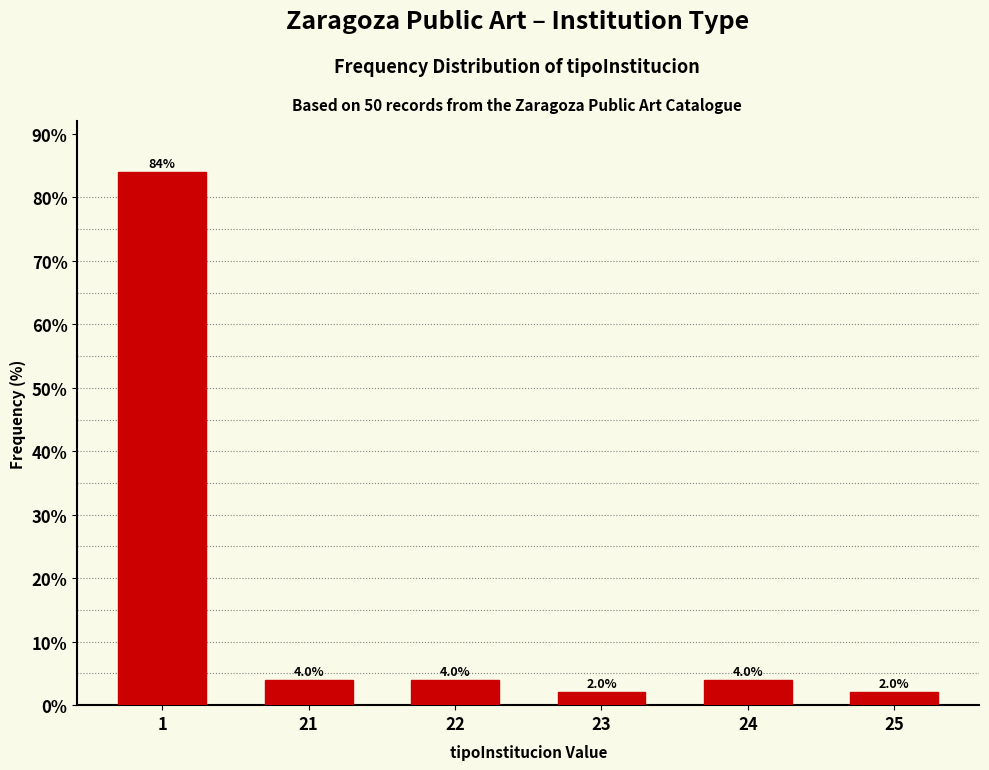

Reading left to right, transcribe all the data shown in this chart.

1=84	21=4	22=4	23=2	24=4	25=2